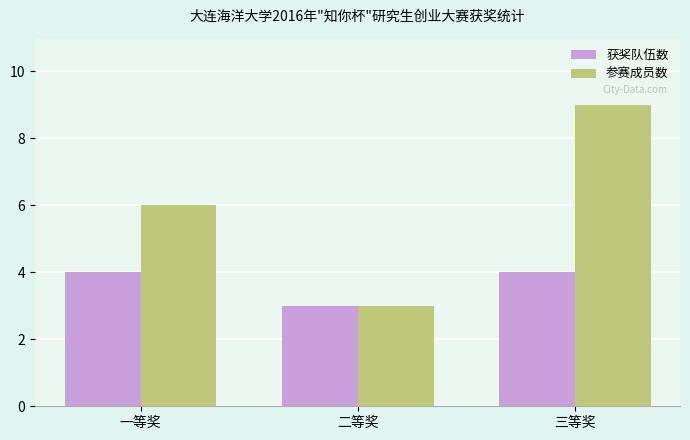

What is the average value of the 获奖队伍数 series?

4